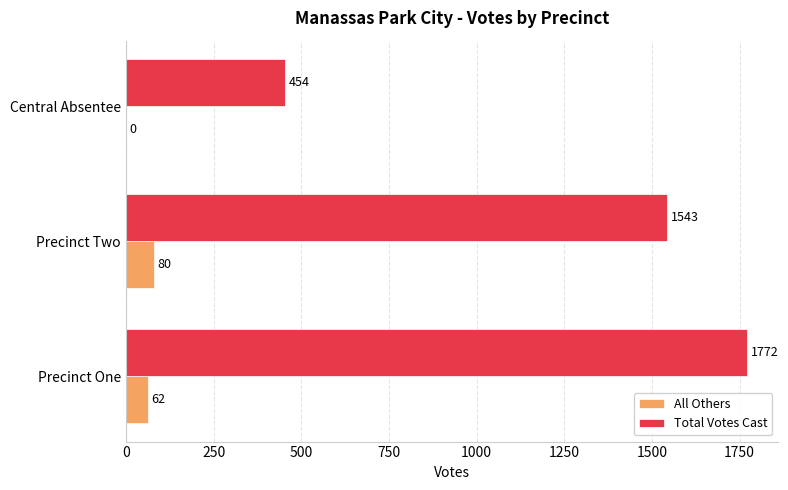

Which series changed the most between Precinct One and Central Absentee?

Total Votes Cast